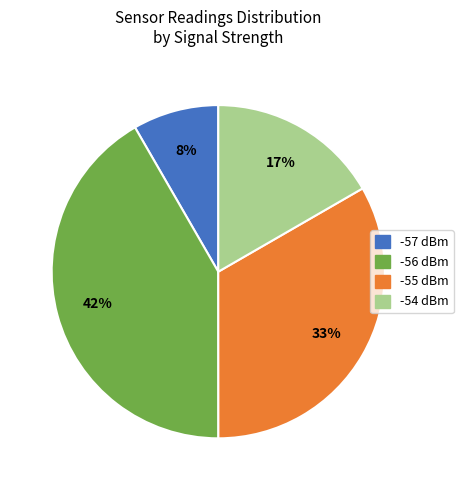

Is the sum of -57 dBm and -55 dBm greater than half?

No